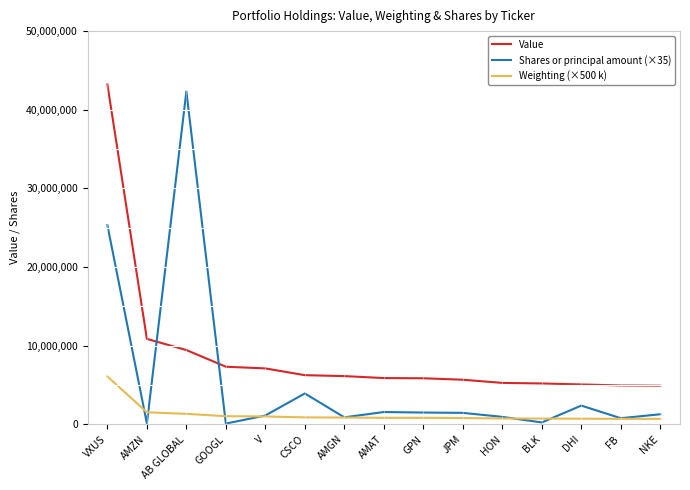

True or false: Value and Weighting (×500 k) intersect in this chart.

False